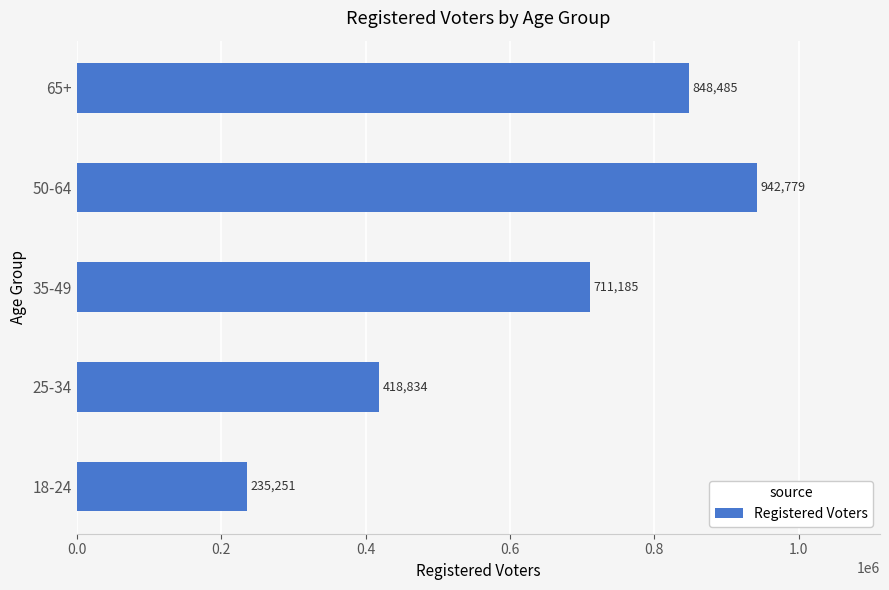

Reading top to bottom, what are all the values shown in this chart?

848485	942779	711185	418834	235251